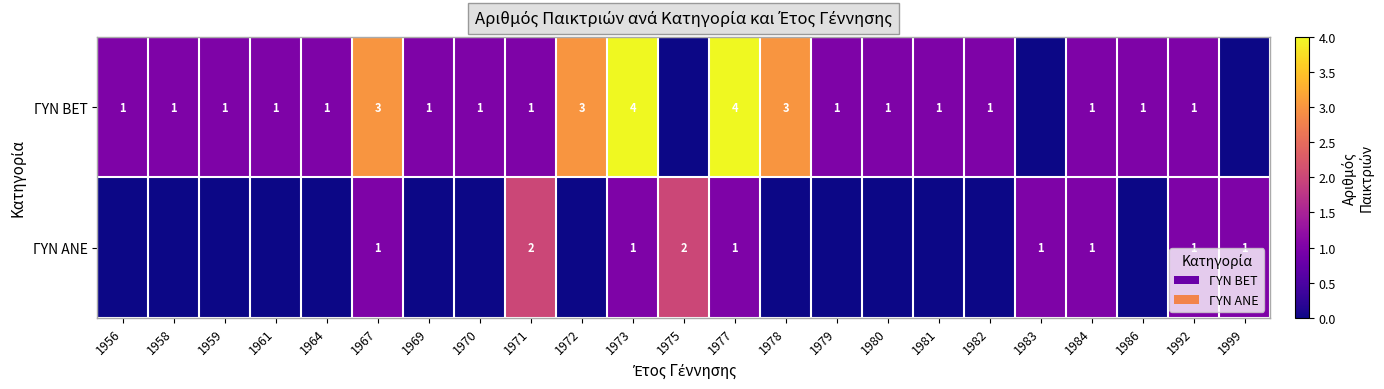

At which category is the sum across all series the highest?

1973